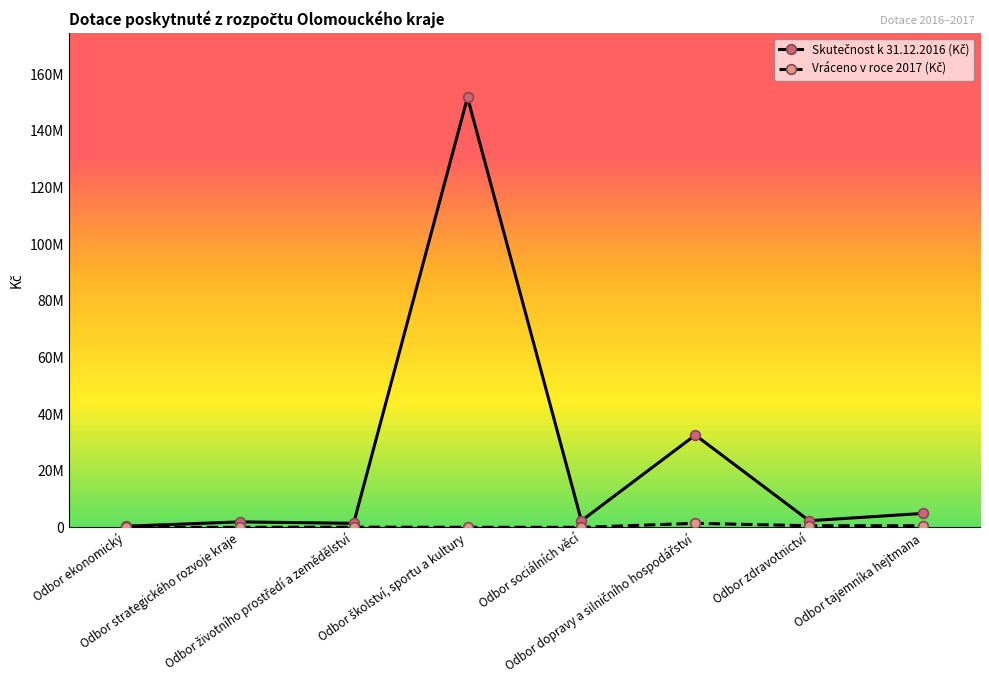

Is this an area chart (filled region under the line)?

No